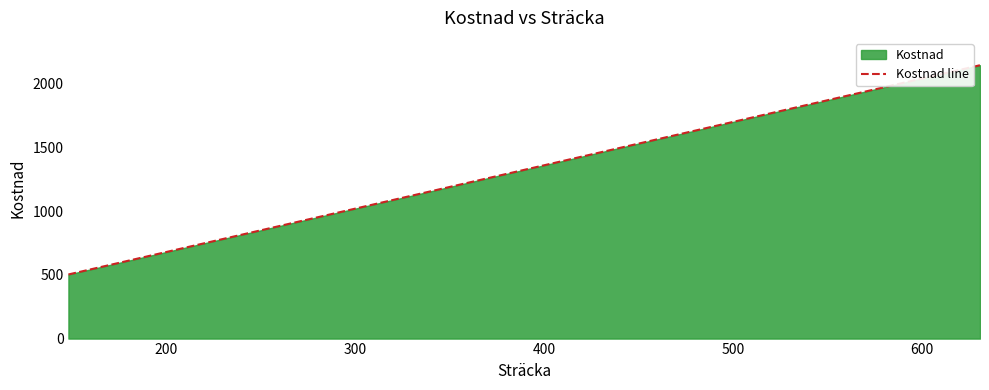

What is the average value?

1242.9